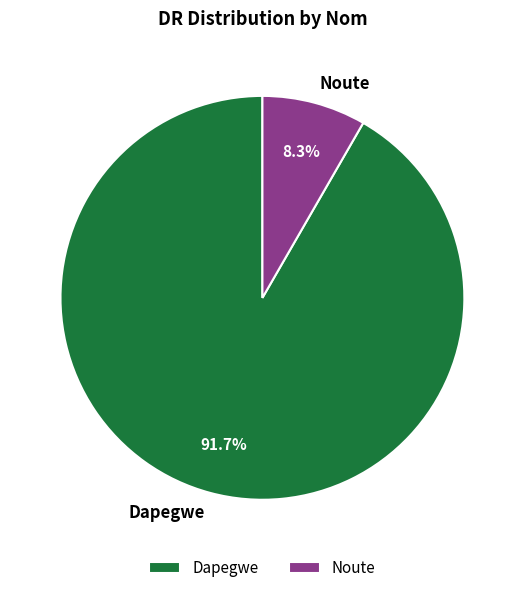

Does any single category account for the majority?

Yes